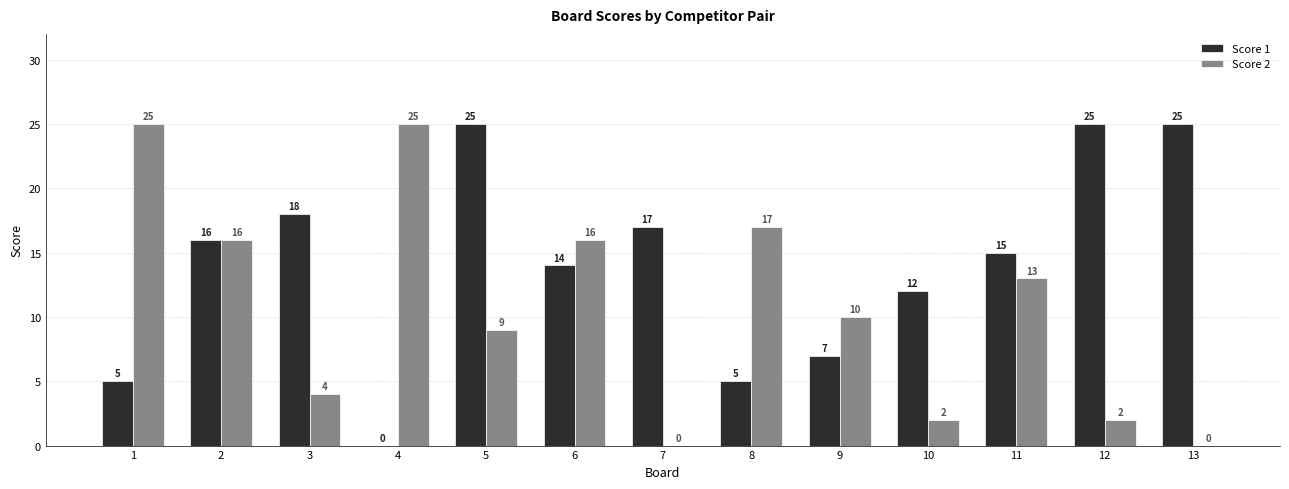

Is it true that Score 2 equals 23 at 8?

False